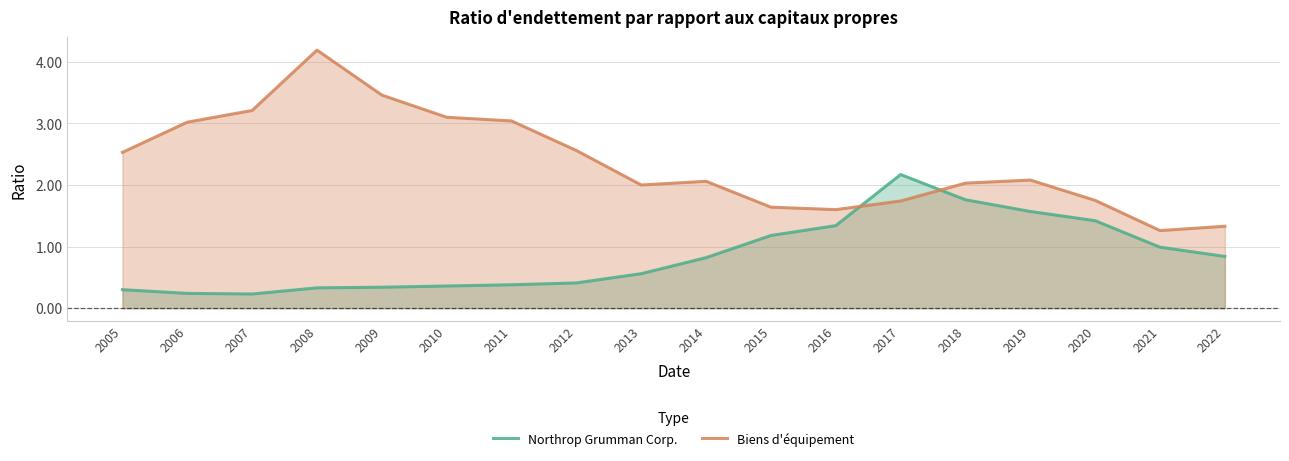

How many intersections are there between Northrop Grumman Corp. and Biens d'équipement?

2